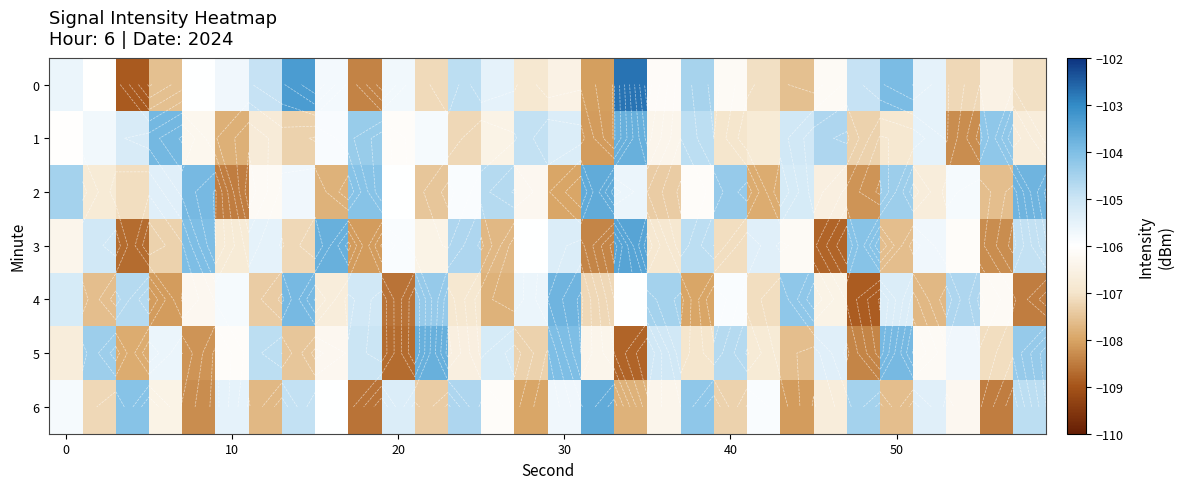

What is the maximum value shown in the chart?

-102.7